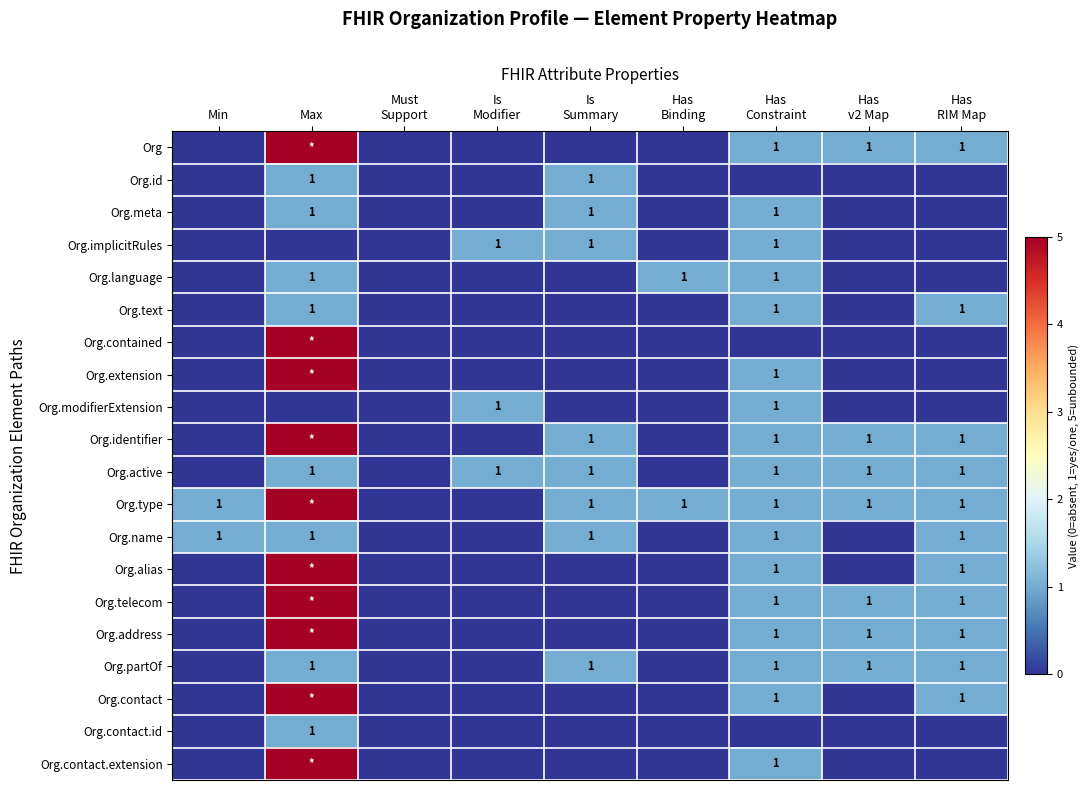

At how many categories does at least one series exceed 2?

1